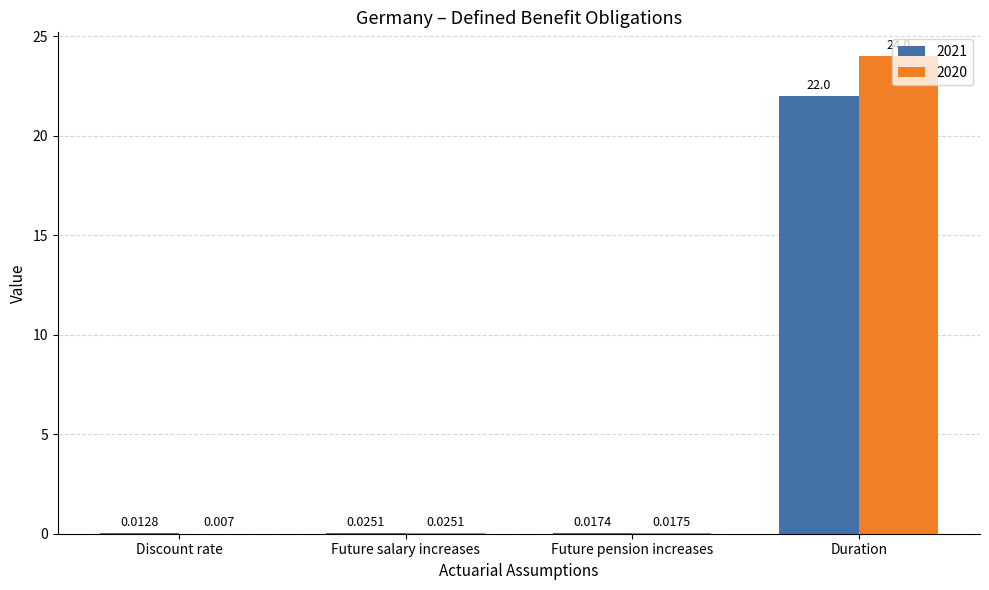

What is the difference between the 2021 values at Duration and Future pension increases?

22.0